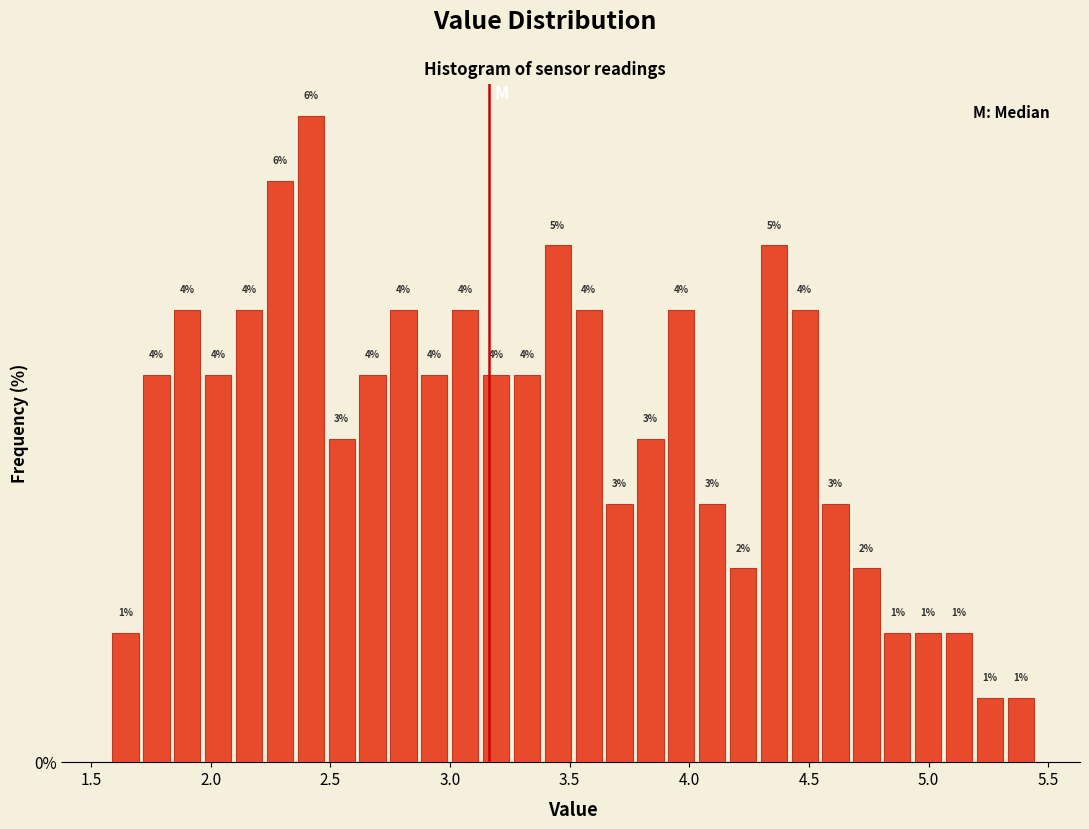

Read against the x-axis, roughly where is the centre of the tallest bar?

2.40